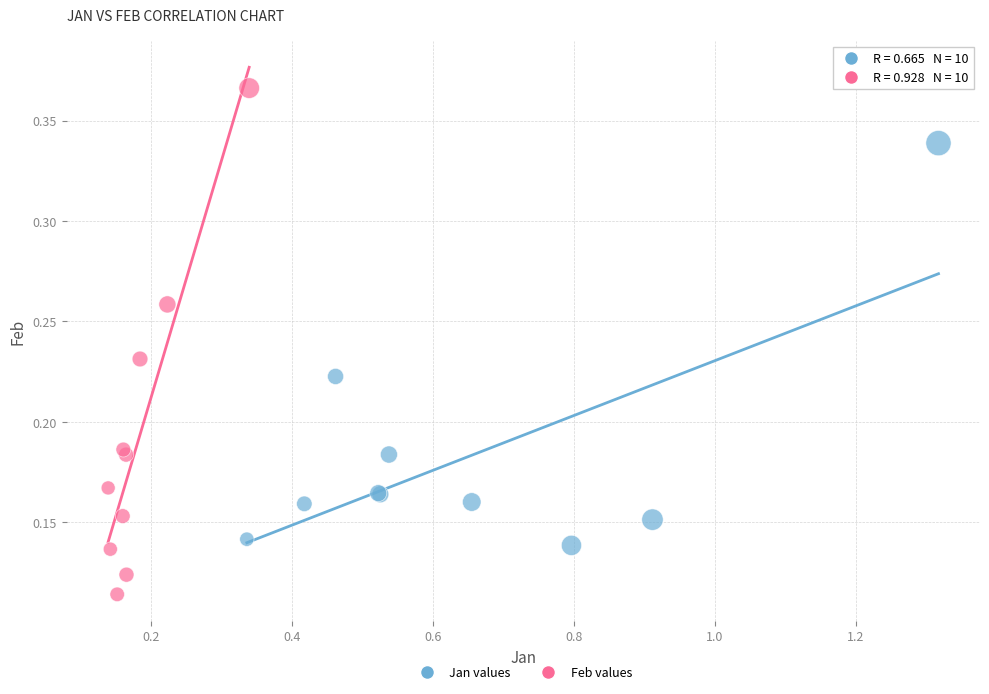

Which series contains the lowest Y value?

Feb values